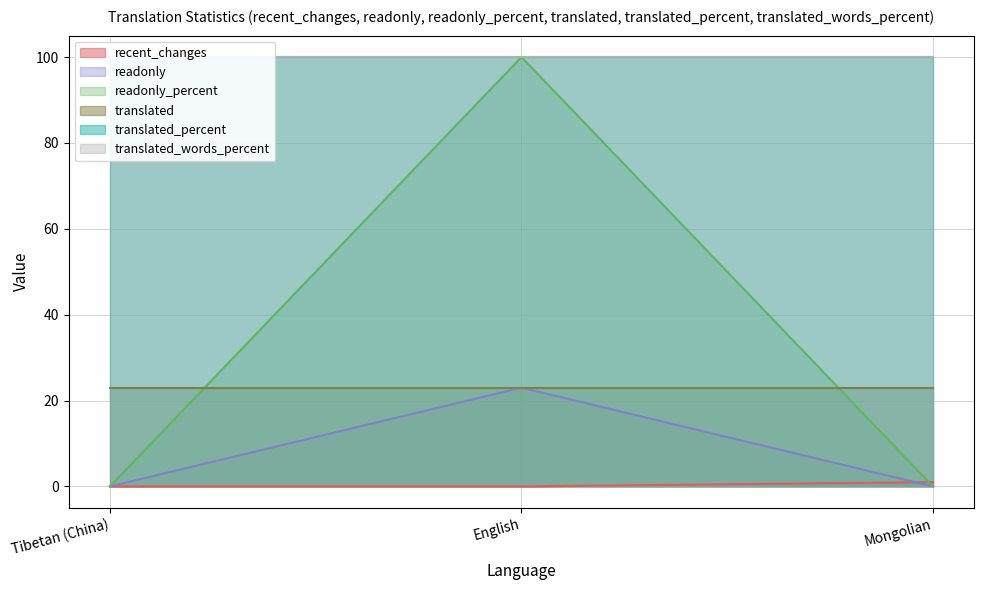

The value of readonly at English is 35. True or false?

False